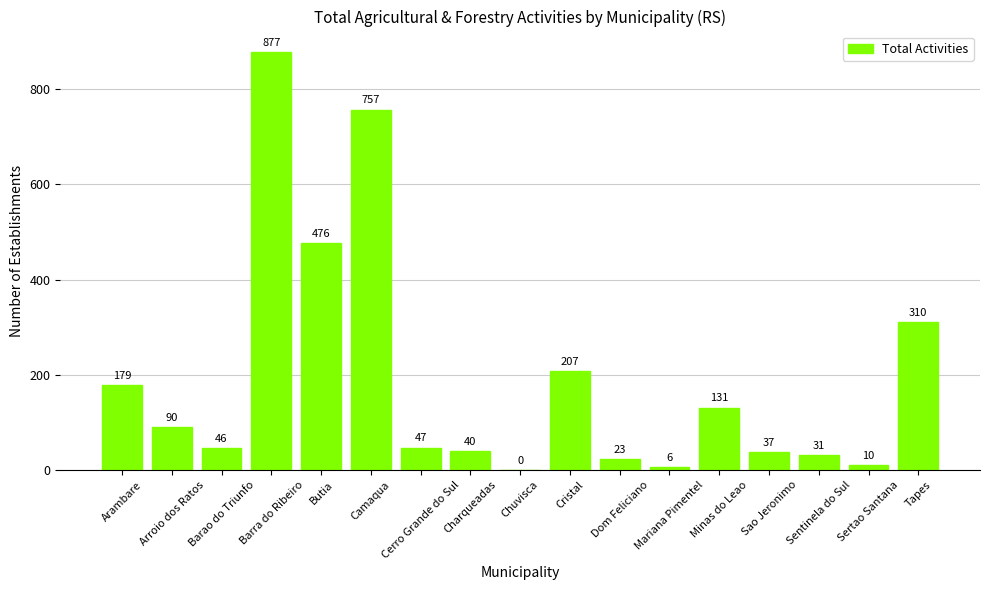

What is the change in value from Barao do Triunfo to Sertao Santana?

-36